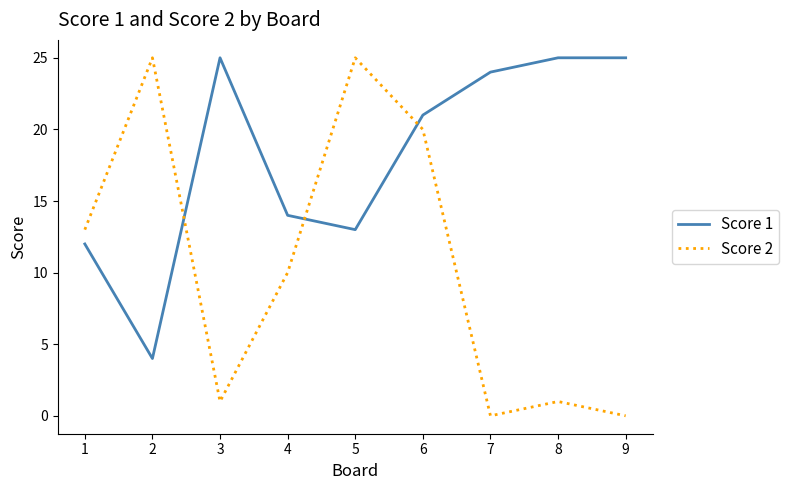

Which series has the largest range (max minus min)?

Score 2